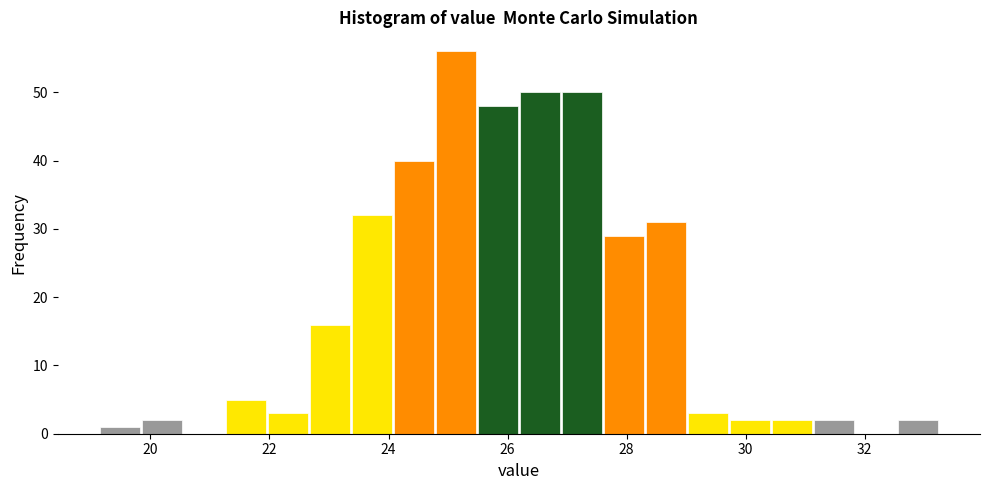

Around what value on the x-axis is the tallest bar? Give the approximate position of its centre, as read against the axis.

25.2